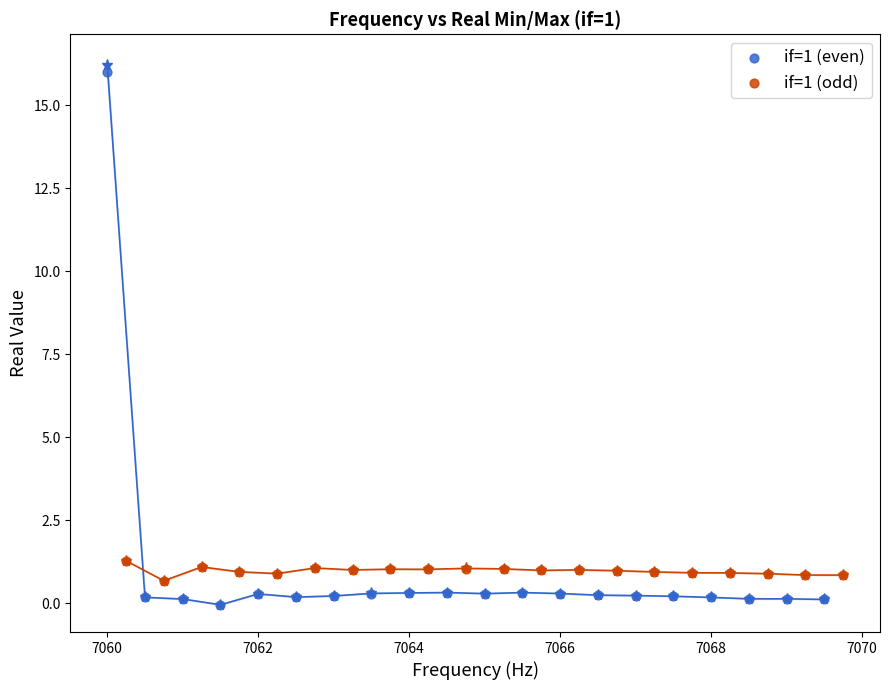

Which series contains the lowest Y value?

if=1 (even)